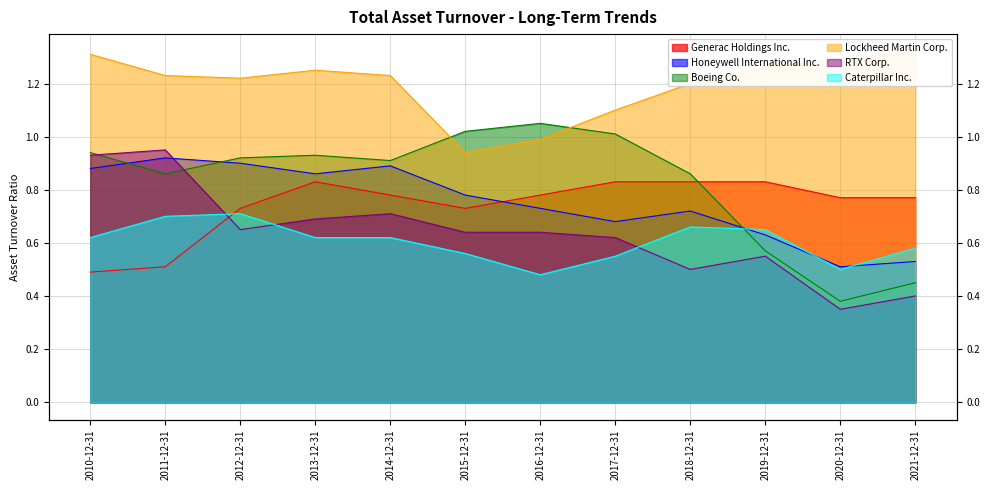

The Boeing Co. series shows 1.7 at 2013-12-31. True or false?

False